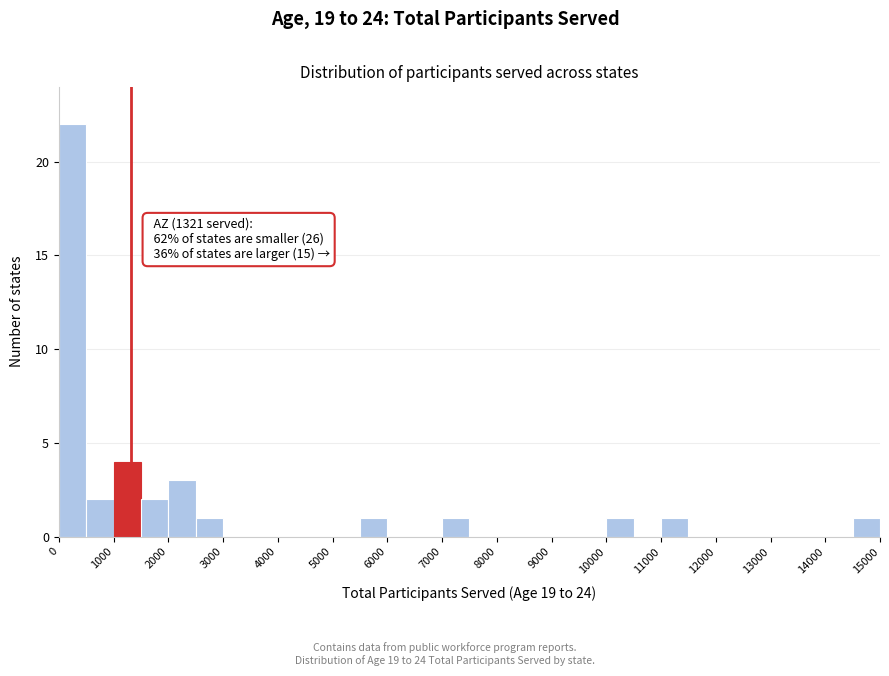

Which range on the x-axis has the tallest bar?

0 to 500